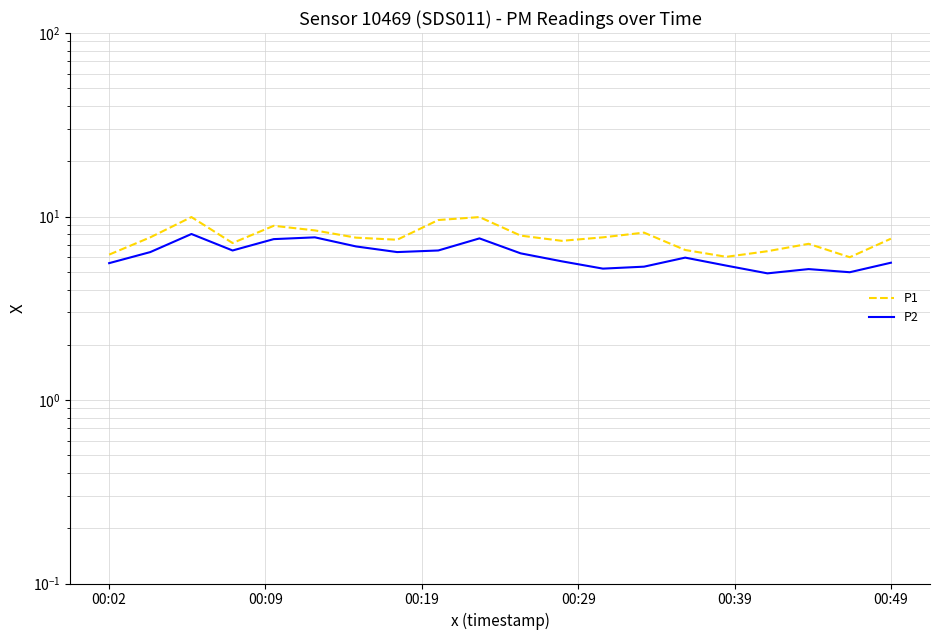

At how many categories does at least one series exceed 5?

20